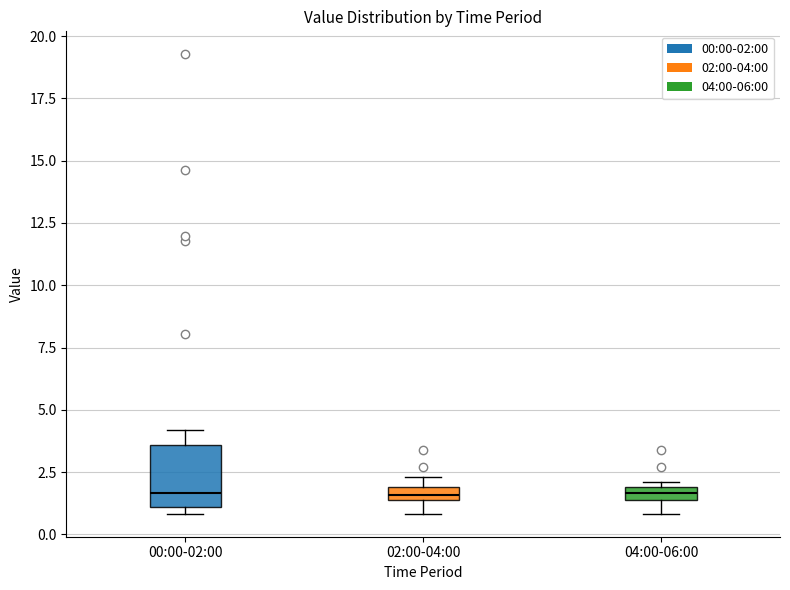

Where is the lower edge of the box for 04:00-06:00 on the y-axis? The values are not printed on the chart, so give them approximately, as read against the axis.

1.5